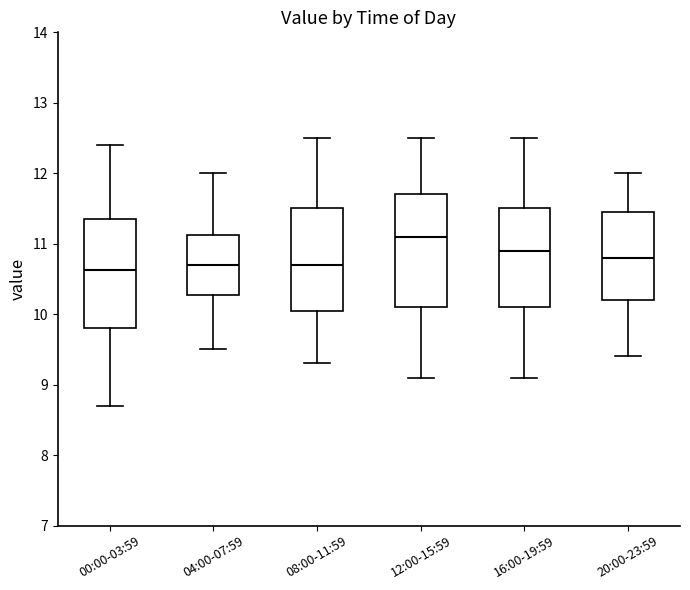

Reading left to right, read every box against the y-axis: the position of its median line, the range the box covers, and the ends of its whiskers. The values are not printed on the chart, so give them approximately, as read against the axis.

00:00-03:59: median 10.6, box 9.8 to 11.3, whiskers 8.7 to 12.4
04:00-07:59: median 10.7, box 10.3 to 11.1, whiskers 9.5 to 12.0
08:00-11:59: median 10.7, box 10.1 to 11.5, whiskers 9.3 to 12.5
12:00-15:59: median 11.1, box 10.1 to 11.7, whiskers 9.1 to 12.5
16:00-19:59: median 10.9, box 10.1 to 11.5, whiskers 9.1 to 12.5
20:00-23:59: median 10.8, box 10.2 to 11.5, whiskers 9.4 to 12.0